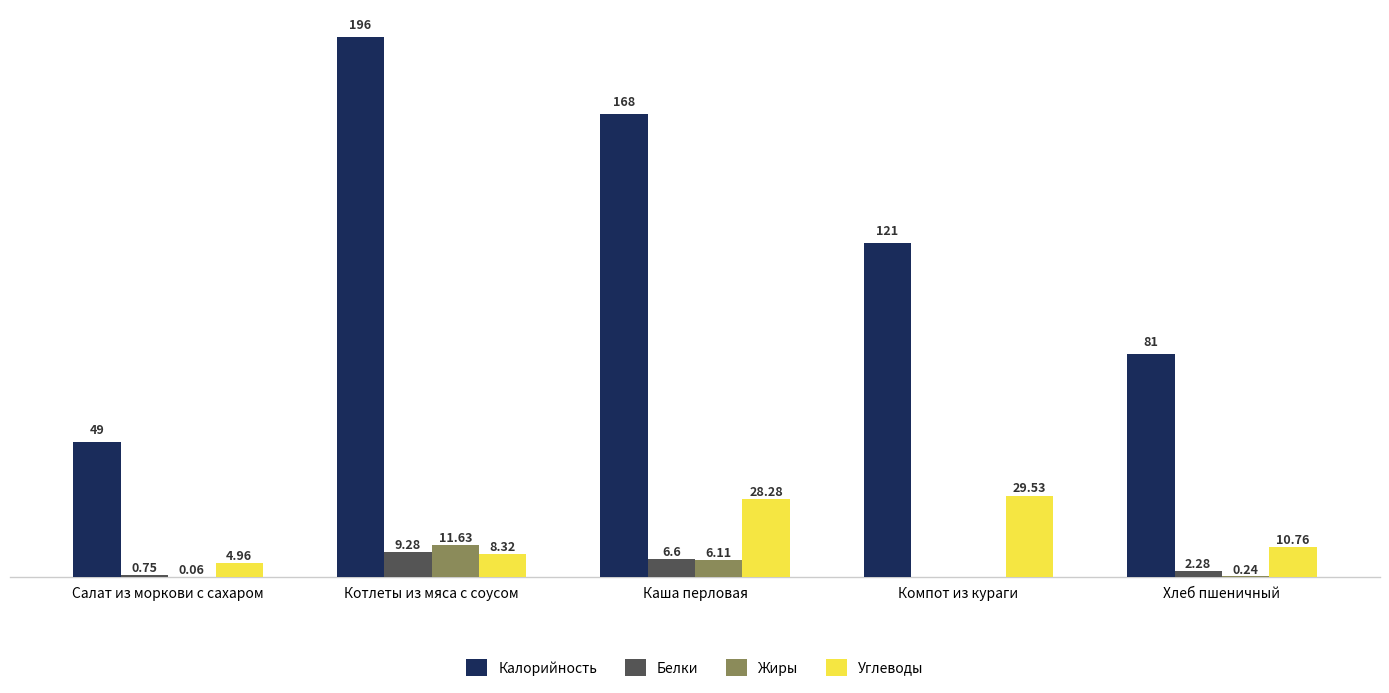

Which series has the largest total across all categories?

Калорийность